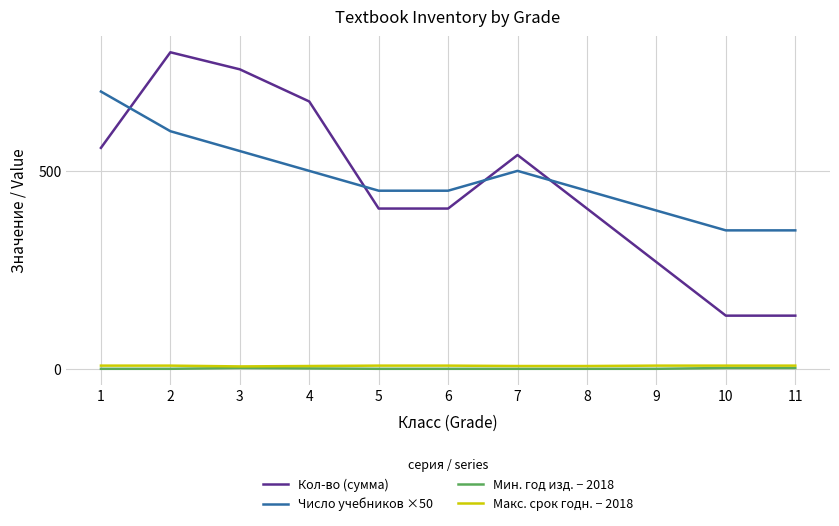

Which series has the largest range (max minus min)?

Кол-во (сумма)